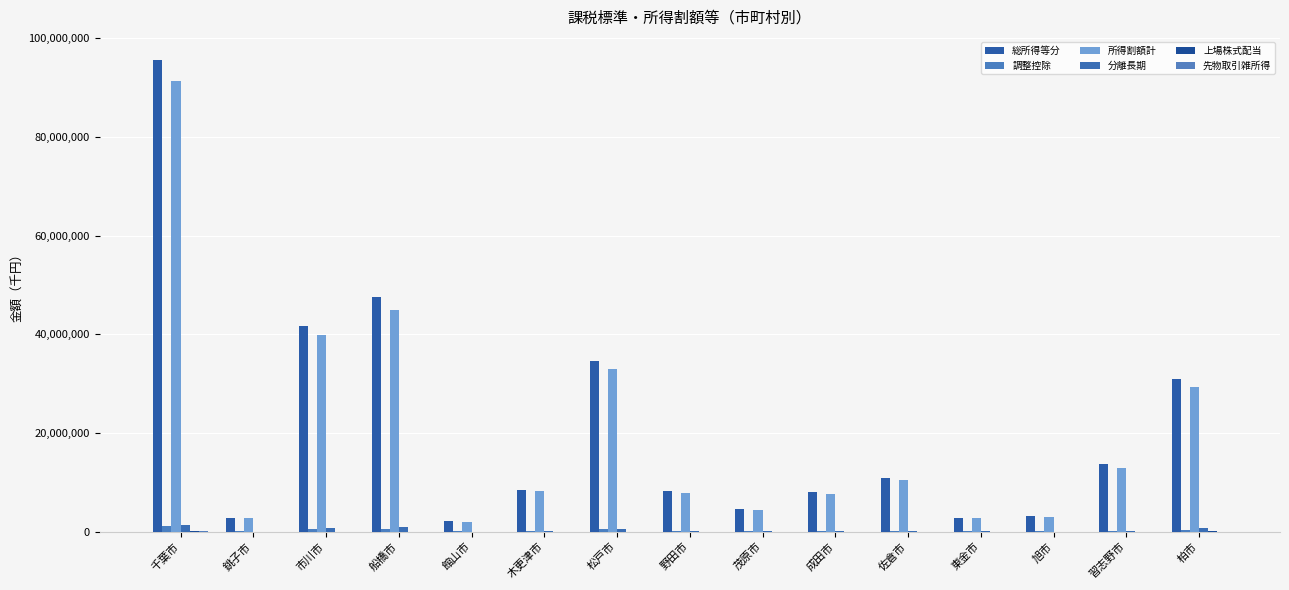

What is the sum of the 所得割額計 values at 習志野市 and 船橋市?

57936528